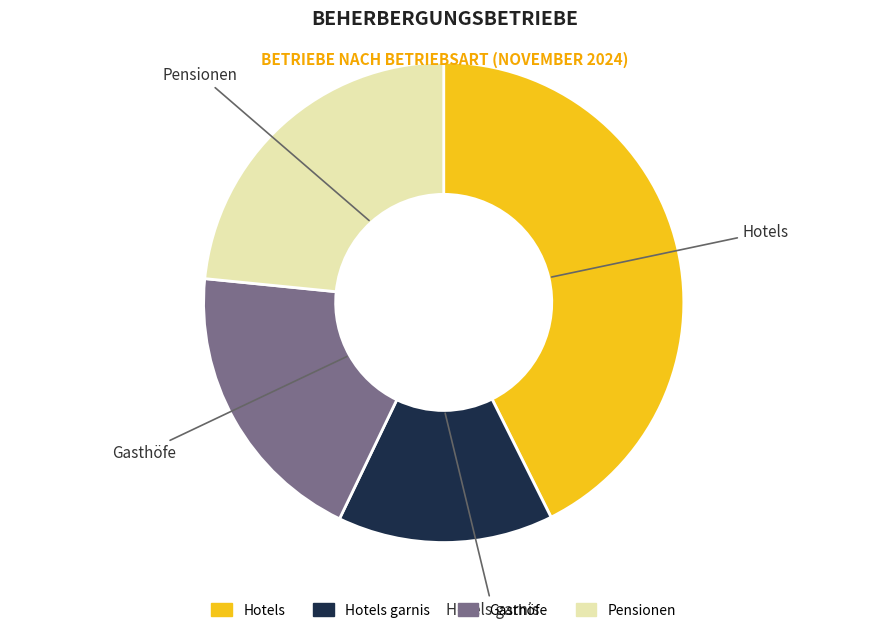

Is there any slice that represents more than half of the pie?

No